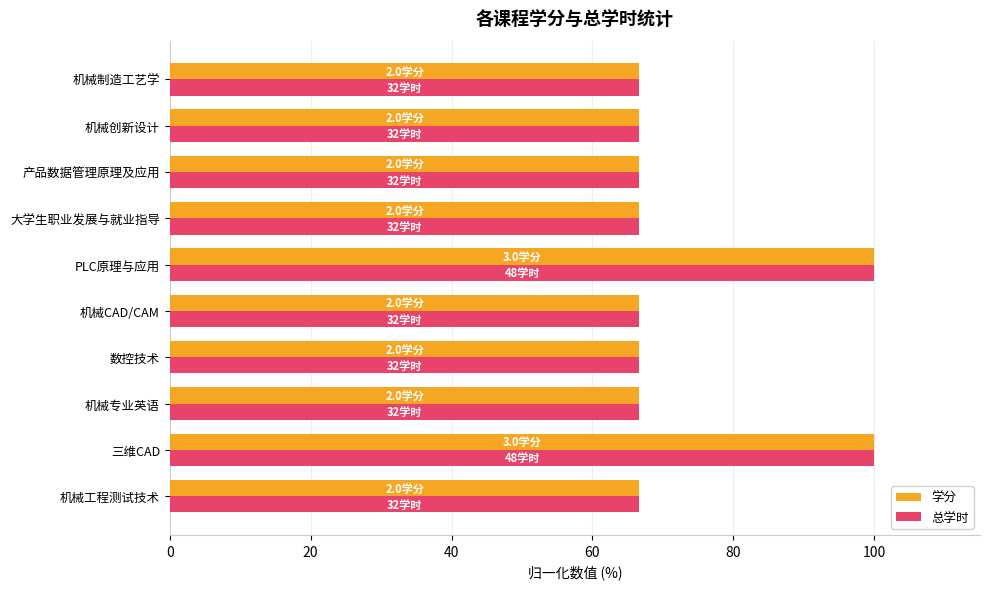

What is the minimum value shown in the chart?

66.7